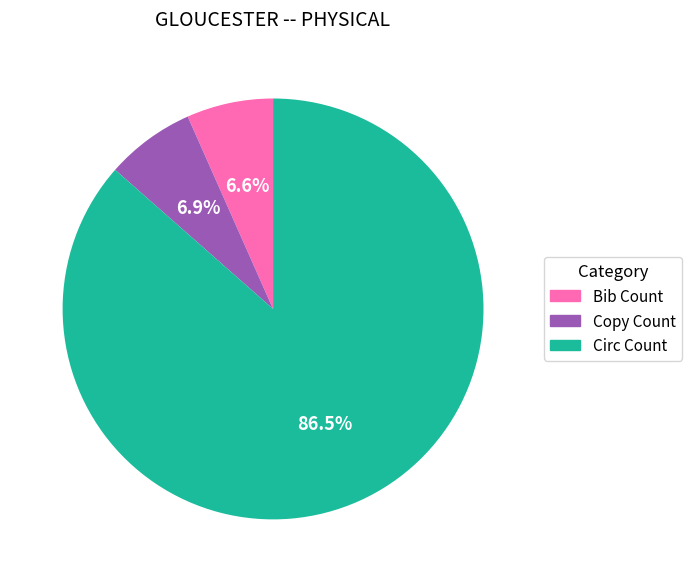

What is the ratio of the value at Copy Count to the value at Bib Count?

1.0